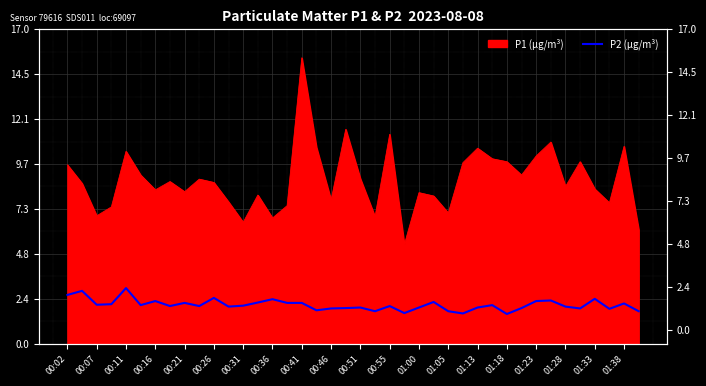

Approximately how many times larger is the value at 37 compared to 30?

1.2